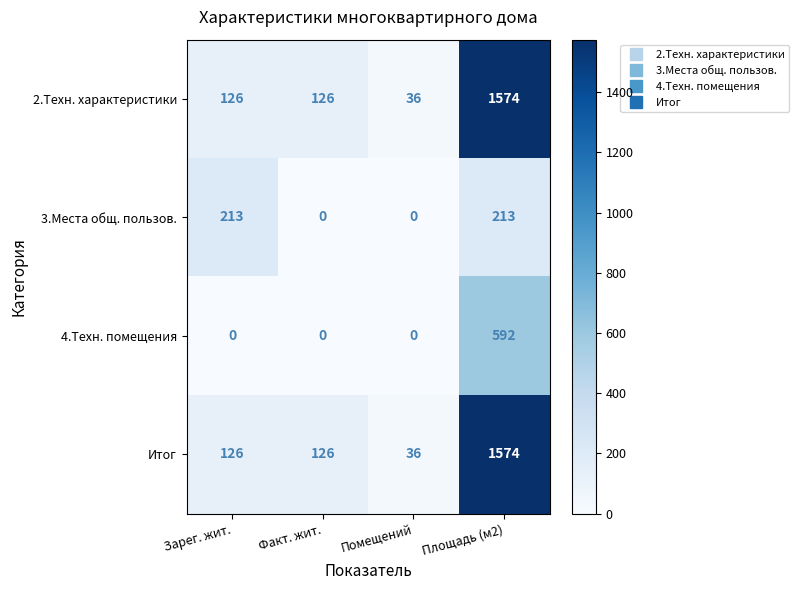

What is the difference between the highest and lowest values at Площадь (м2)?

1361